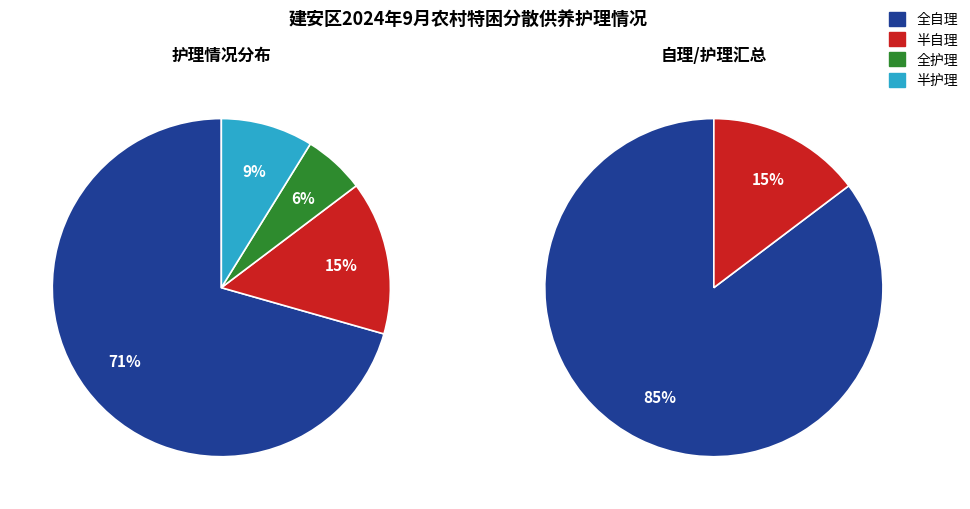

To the nearest percent, what is the average slice percentage?

25%